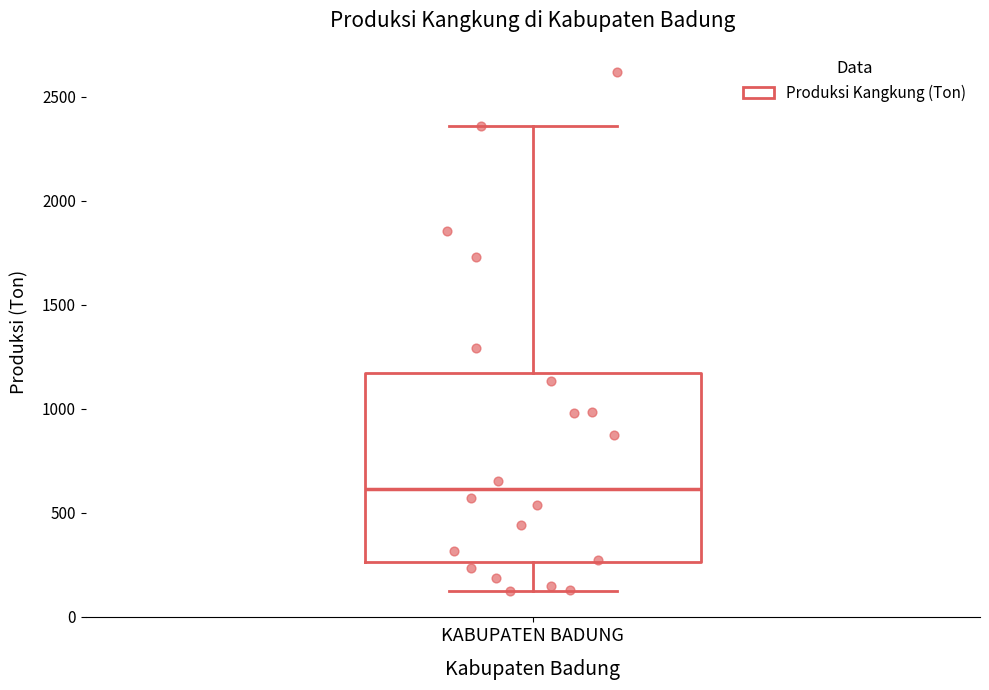

Where does the median line of the box for KABUPATEN BADUNG sit on the y-axis? The values are not printed on the chart, so give them approximately, as read against the axis.

600